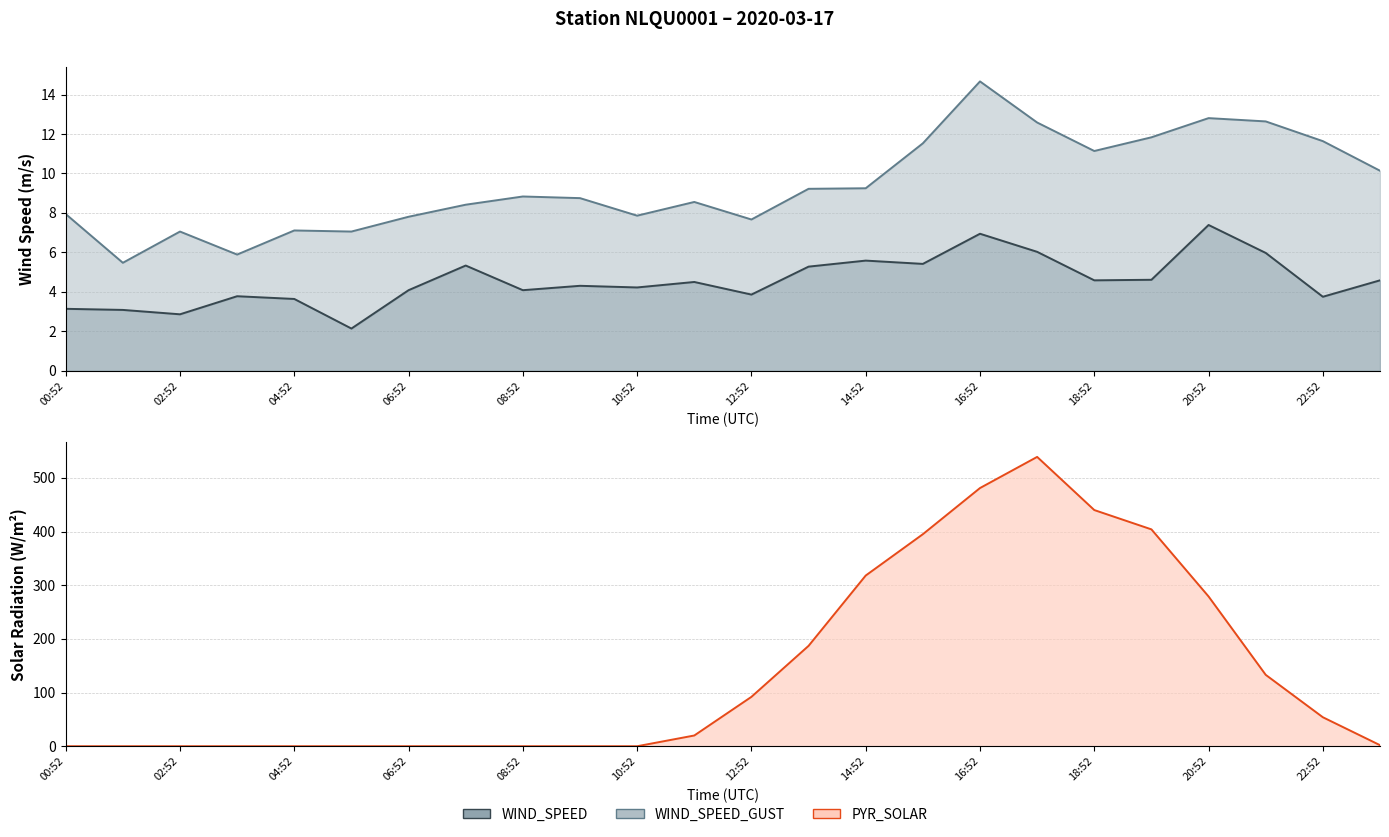

How many lines are shown in the chart?

3